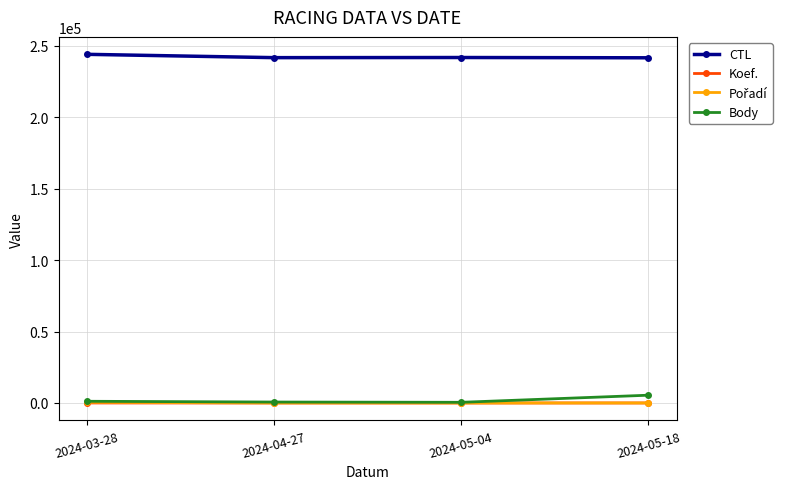

What is the label of the 2nd point from the right?

2024-05-04